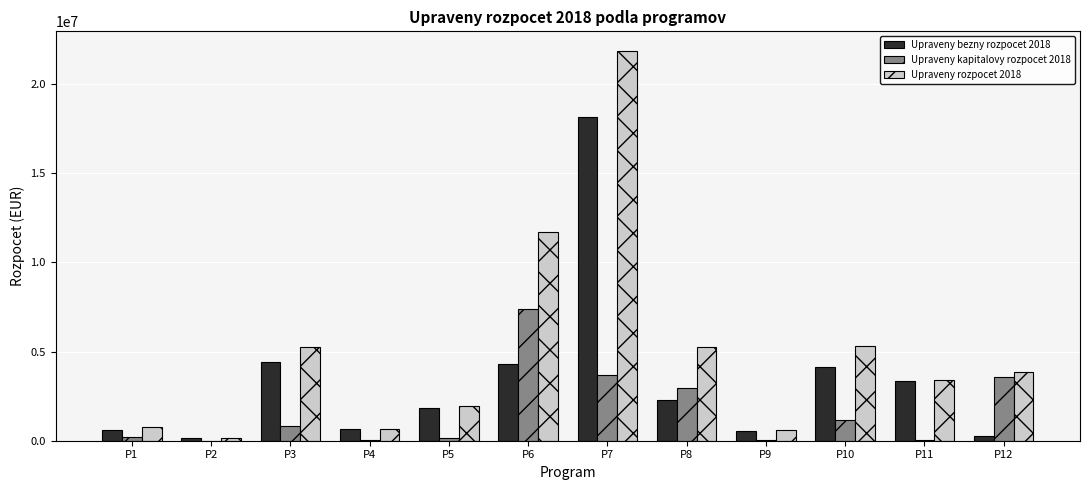

What is the spread (max minus min) of values at P2?

131120